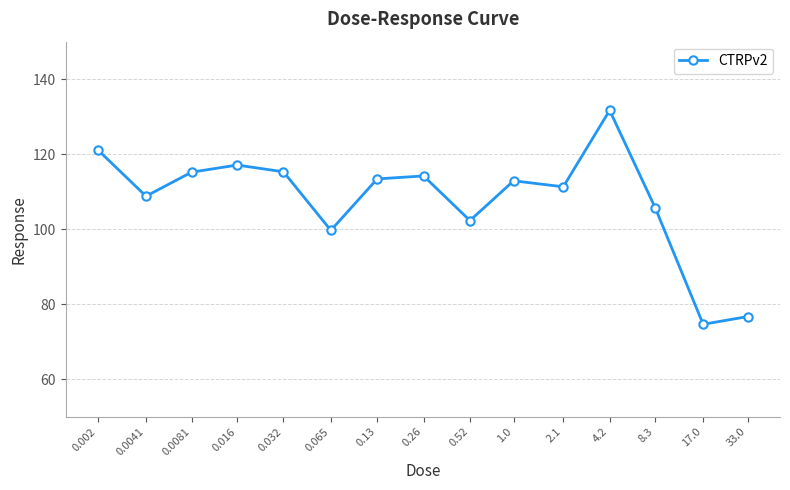

Where is the first local minimum?

0.0041